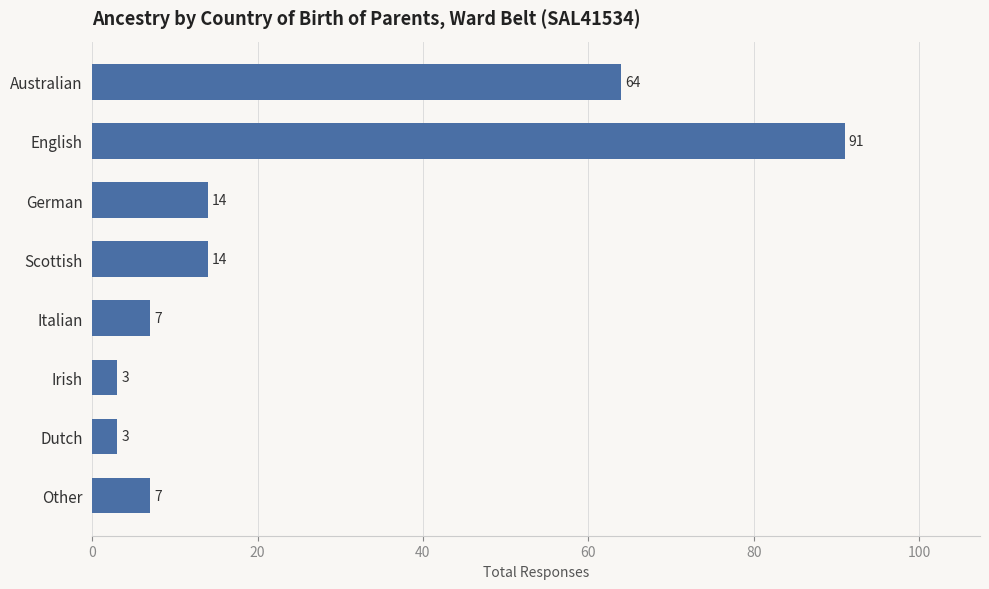

What is the sum of the values at Italian and Irish?

10